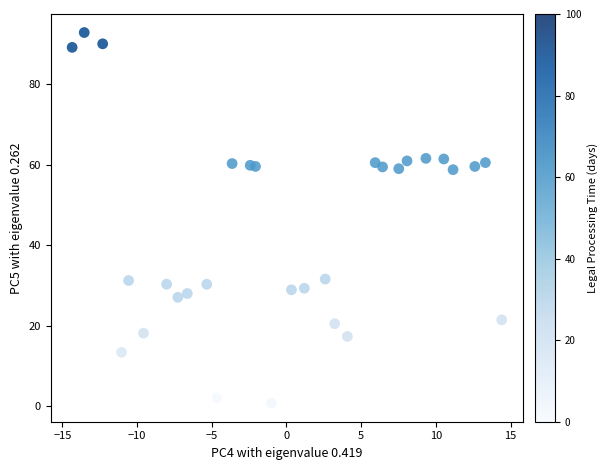

What is the range of X values (max minus min)?

28.8